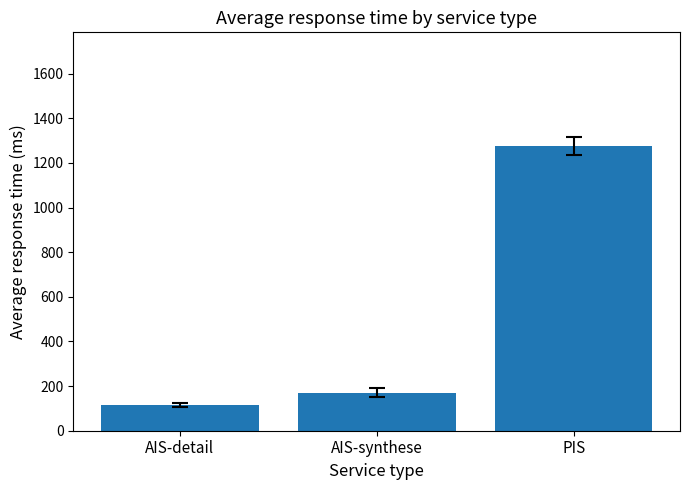

Which category has the lowest value across all series?

AIS-detail